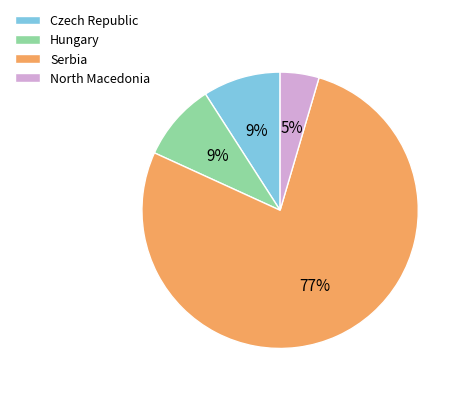

To the nearest percent, what portion does Serbia represent?

77%